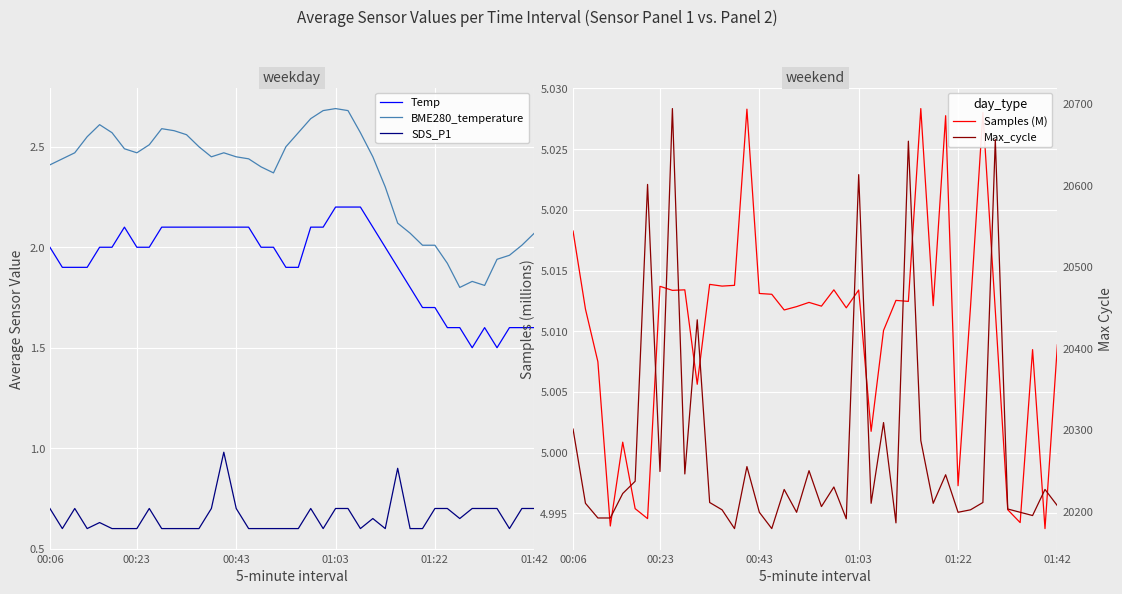

Is this an area chart (filled region under the line)?

No